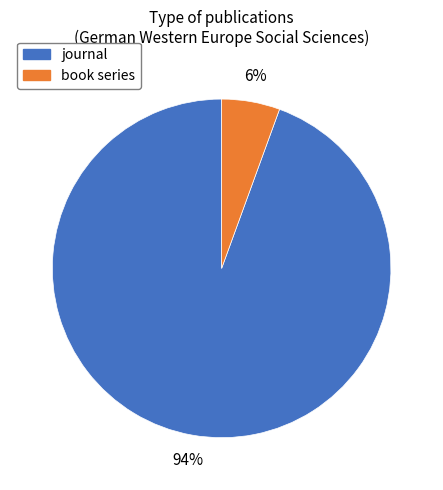

To the nearest percent, what is the average slice percentage?

50%